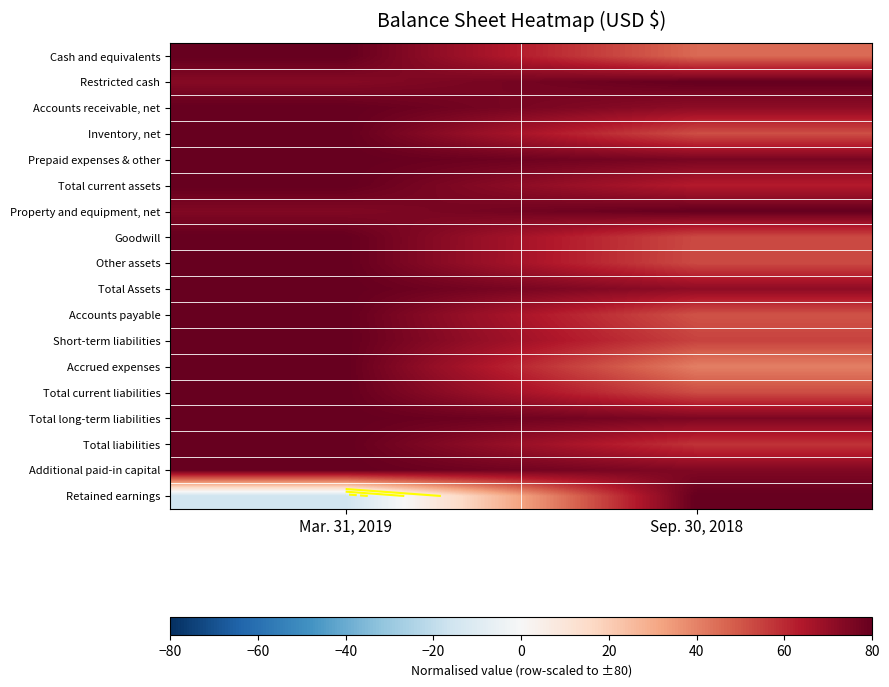

Rank the series by their maximum value, from lowest to highest.

Cash and equivalents, Restricted cash, Accounts receivable, net, Inventory, net, Prepaid expenses & other, Total current assets, Property and equipment, net, Goodwill, Other assets, Total Assets, Accounts payable, Short-term liabilities, Accrued expenses, Total current liabilities, Total long-term liabilities, Total liabilities, Additional paid-in capital, Retained earnings